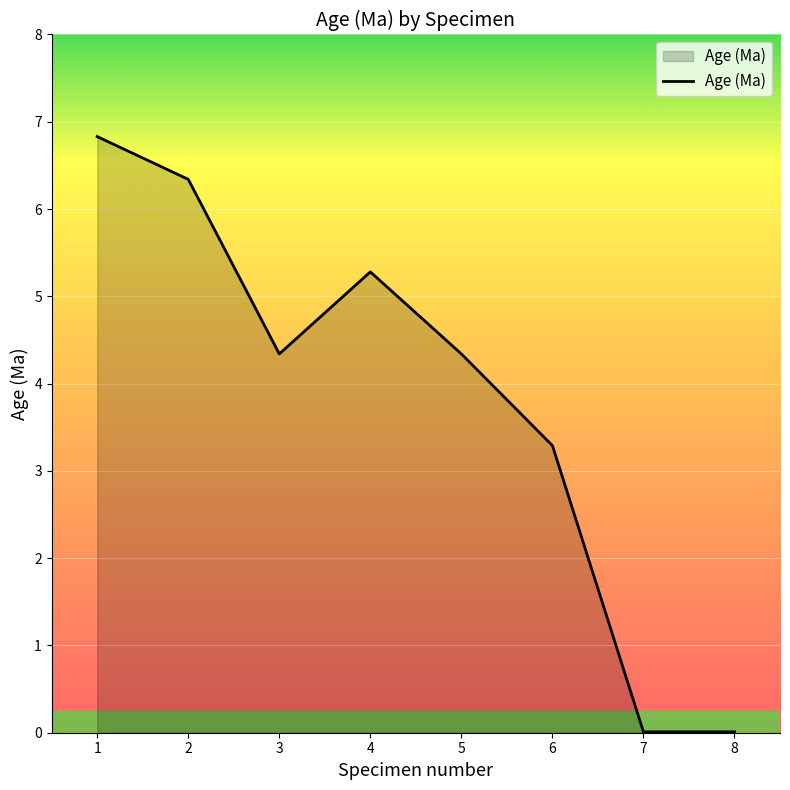

What is the ratio of the value at 6 to the value at 1?

0.5